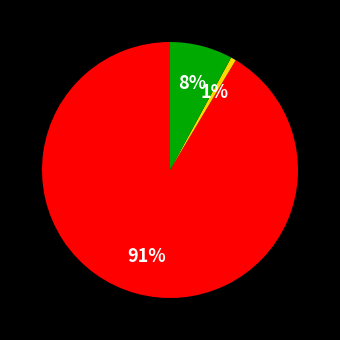

To the nearest percent, what is the average slice percentage?

33%